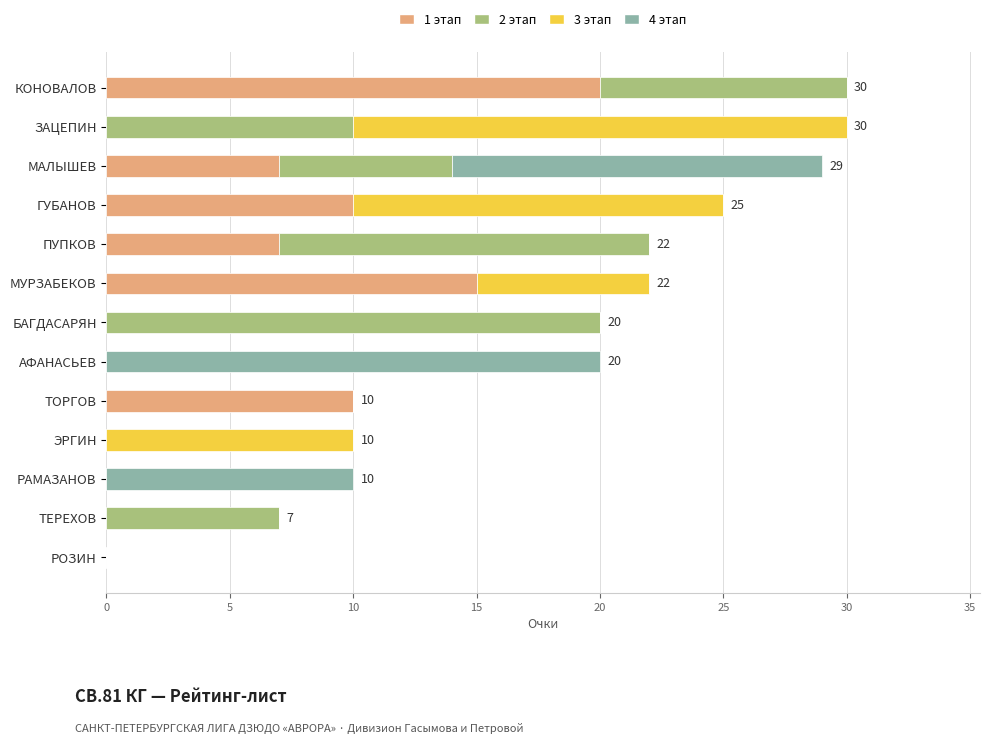

The 1 этап series shows 0 at АФАНАСЬЕВ. True or false?

True